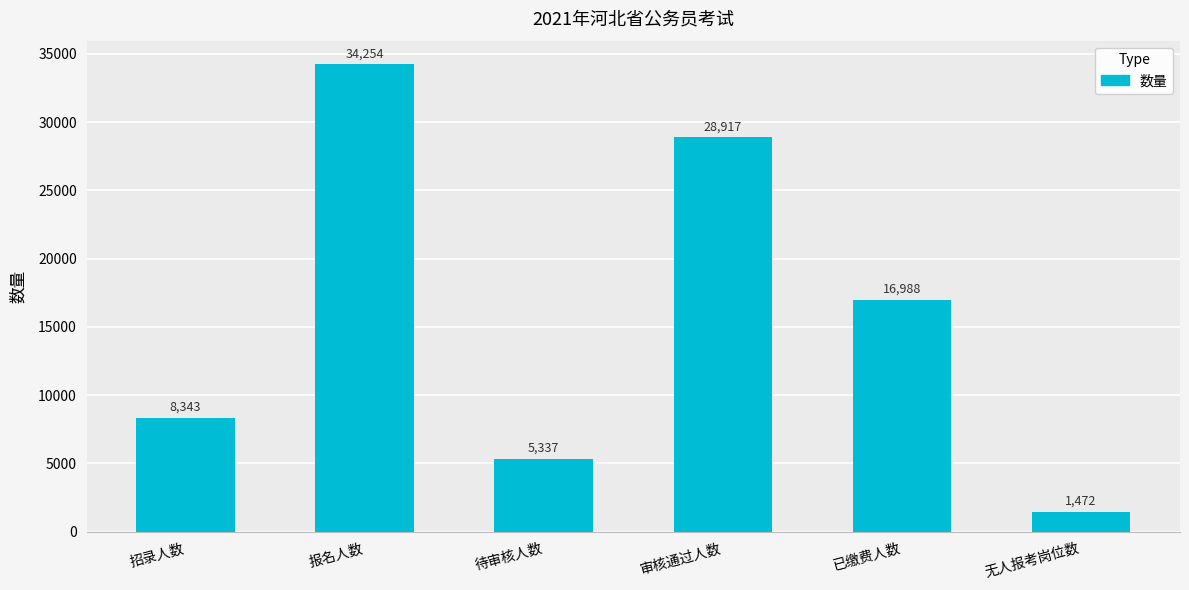

The value at 招录人数 is 4065. True or false?

False